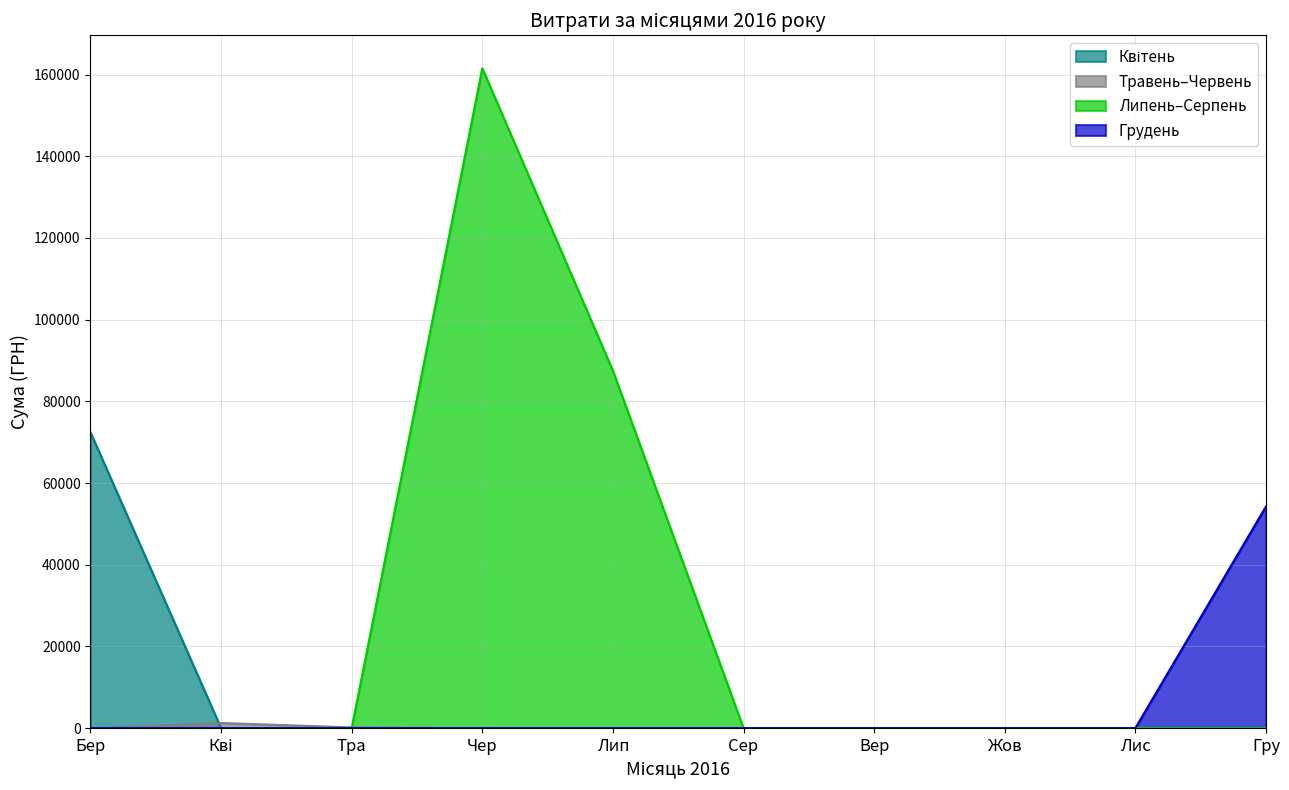

Which series has the largest total across all categories?

Липень–Серпень